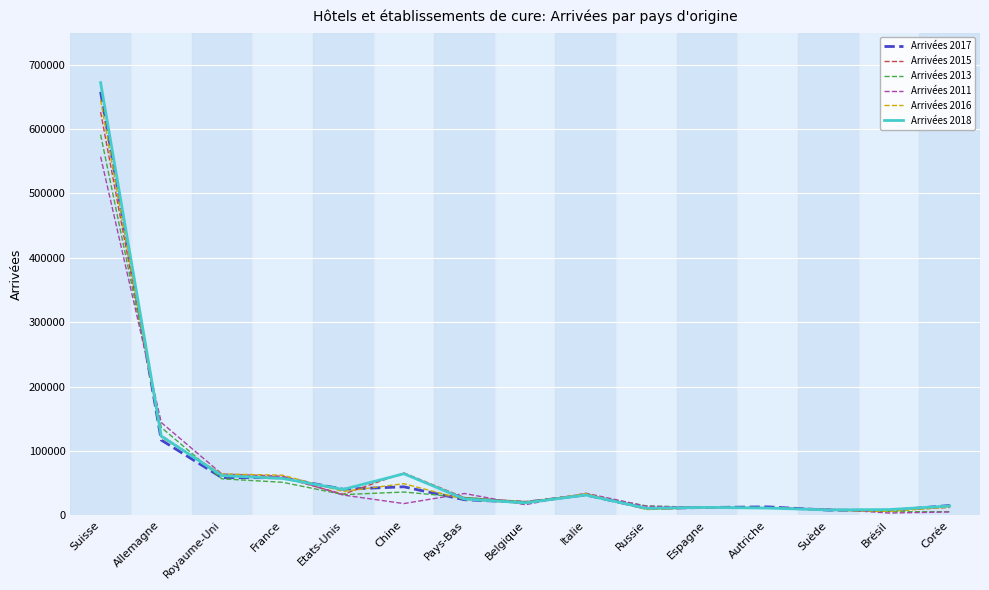

What is the difference between the highest and lowest values at Allemagne?

27296